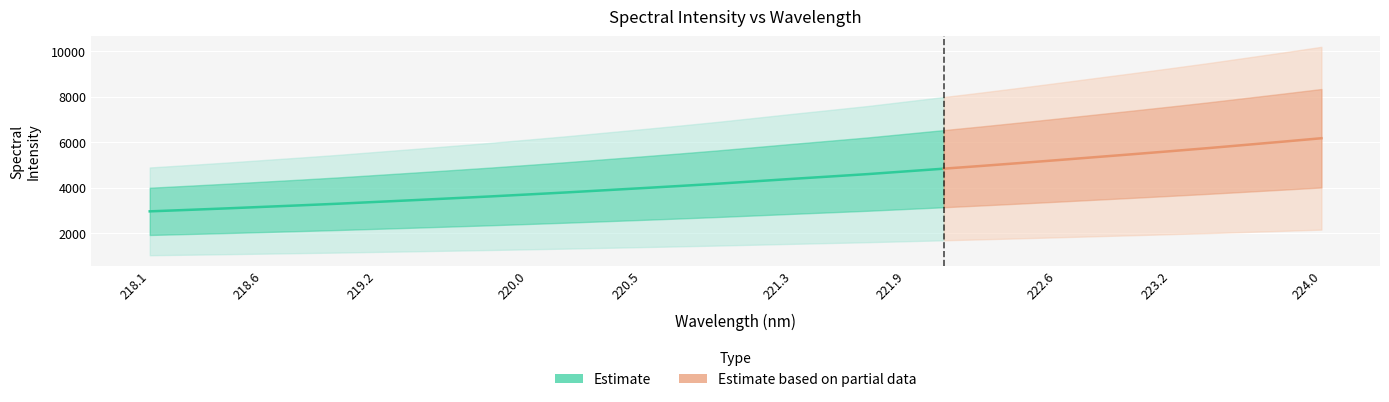

What is the difference between the second highest and minimum values?

3066.5